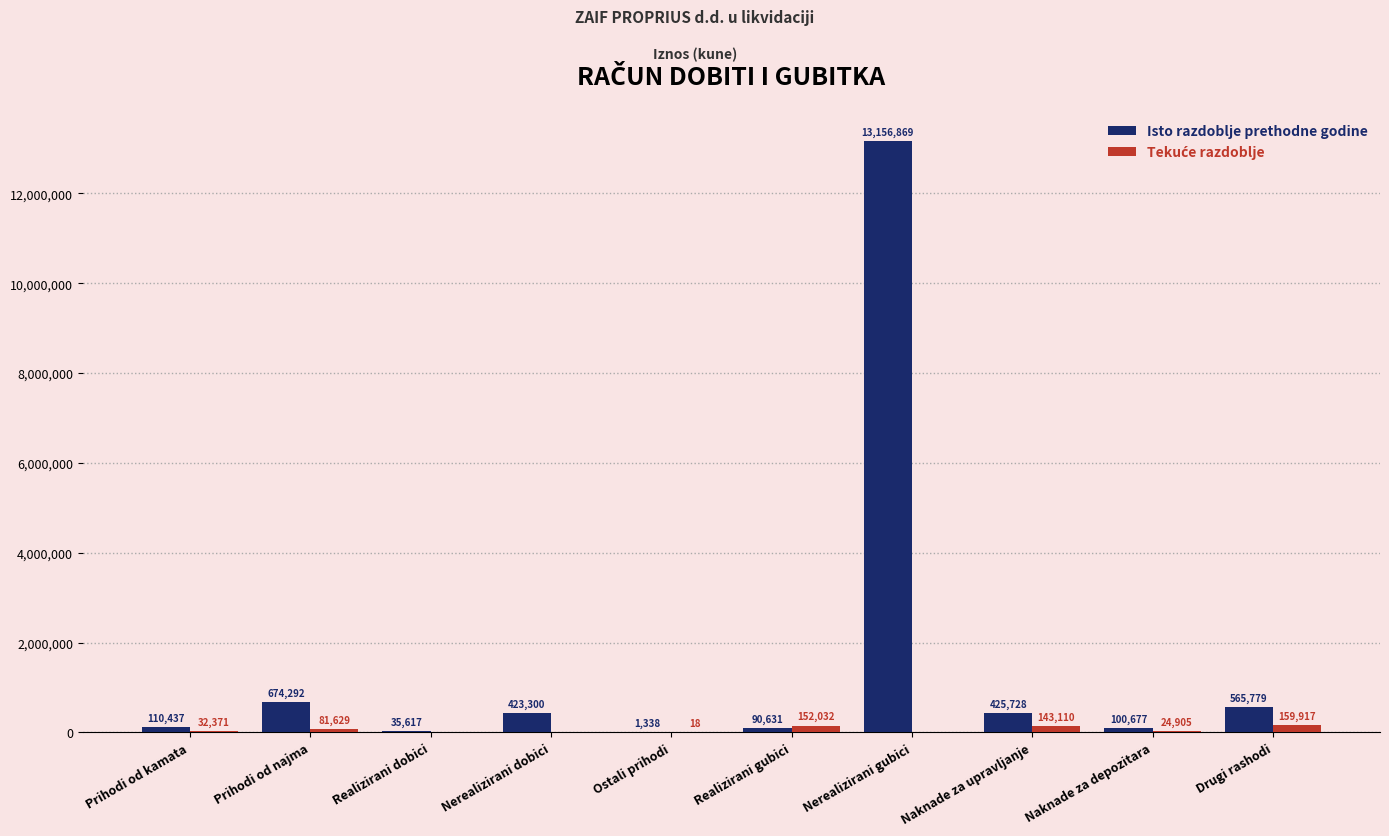

What is the total value across all series at Prihodi od najma?

755921